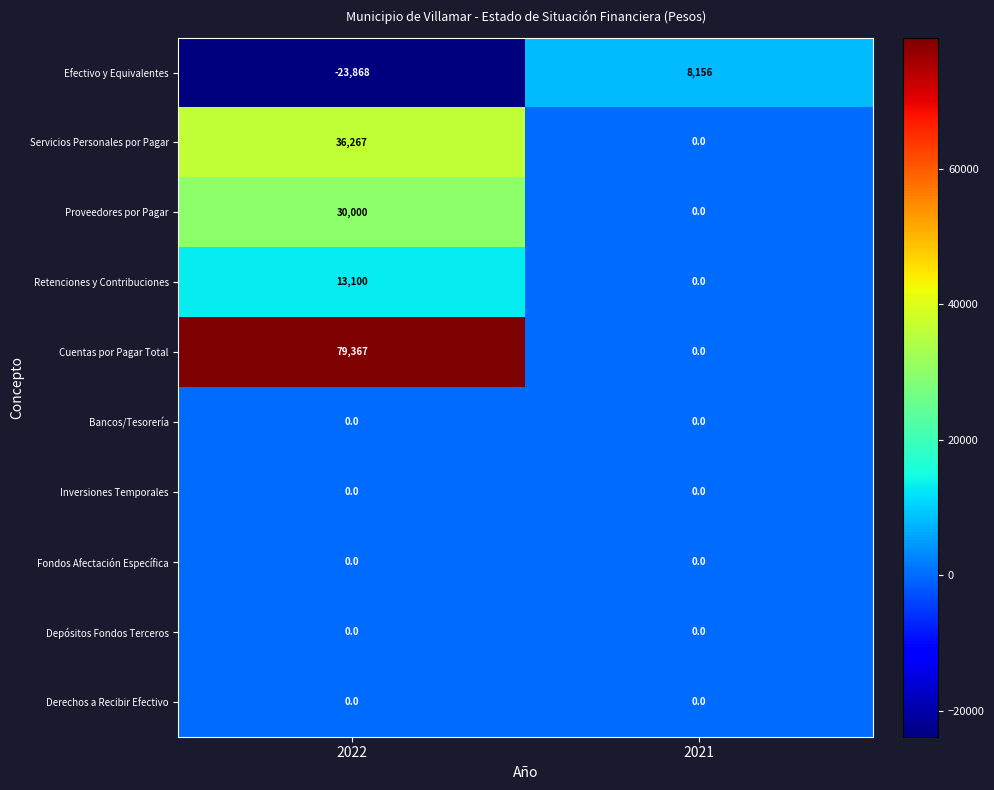

Reading left to right, what are all the values shown in this chart?

Efectivo y Equivalentes: -23868	8156
Servicios Personales por Pagar: 36267	0
Proveedores por Pagar: 30000	0
Retenciones y Contribuciones: 13100	0
Cuentas por Pagar Total: 79367	0
Bancos/Tesorería: 0	0
Inversiones Temporales: 0	0
Fondos Afectación Específica: 0	0
Depósitos Fondos Terceros: 0	0
Derechos a Recibir Efectivo: 0	0